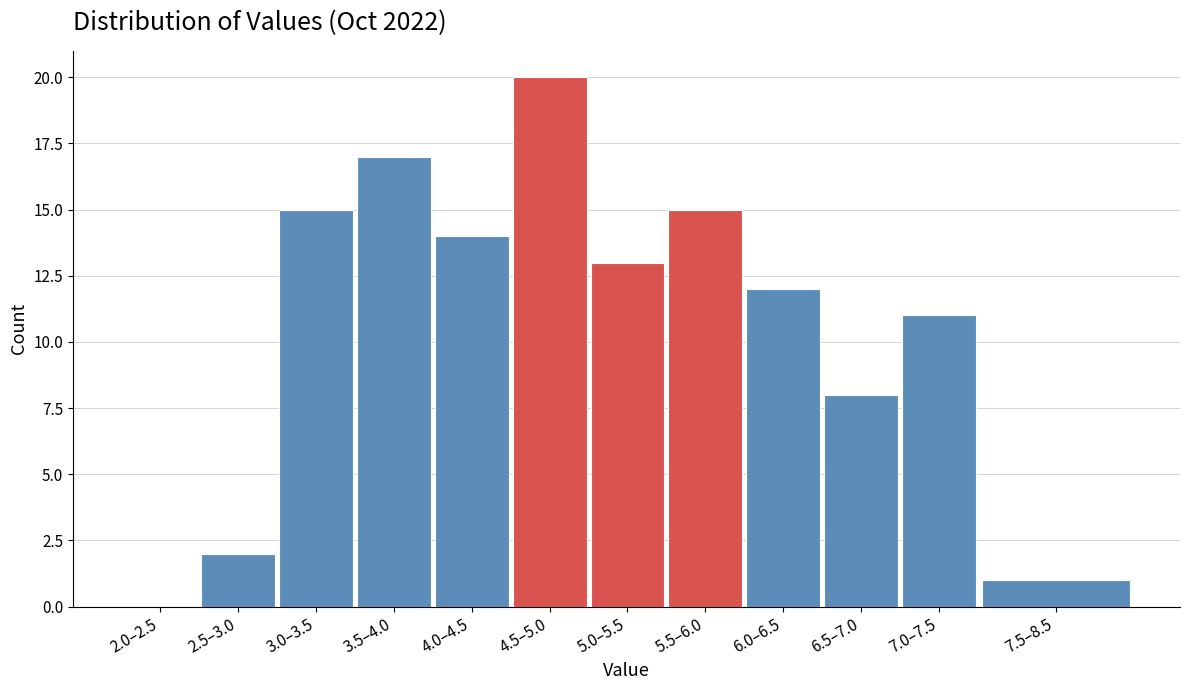

Reading right to left, list all the values displayed in this chart.

7.5–8.5=1	7.0–7.5=11	6.5–7.0=8	6.0–6.5=12	5.5–6.0=15	5.0–5.5=13	4.5–5.0=20	4.0–4.5=14	3.5–4.0=17	3.0–3.5=15	2.5–3.0=2	2.0–2.5=0